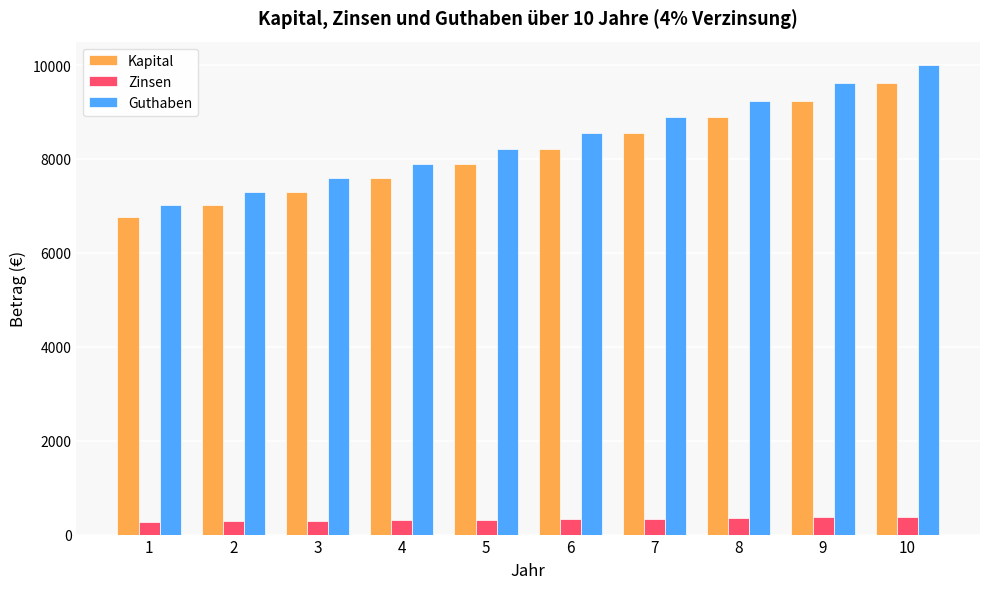

Does the chart contain stacked bars?

No